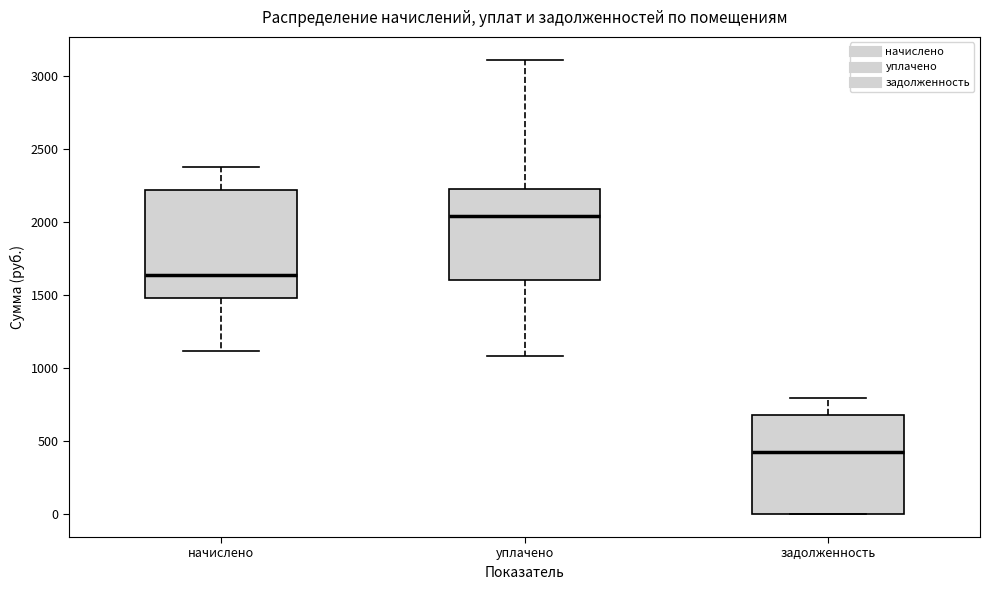

Reading left to right, read every box against the y-axis: the position of its median line, the range the box covers, and the ends of its whiskers. The values are not printed on the chart, so give them approximately, as read against the axis.

начислено: median 1650, box 1500 to 2200, whiskers 1100 to 2400
уплачено: median 2050, box 1600 to 2200, whiskers 1100 to 3100
задолженность: median 450, box 0 to 700, whiskers 0 to 800